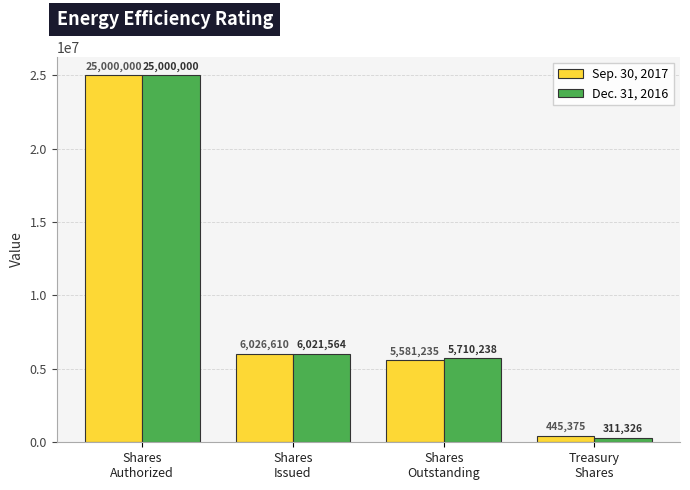

Reading left to right, transcribe all the data shown in this chart.

Sep. 30, 2017: Shares
Authorized=25000000	Shares
Issued=6026610	Shares
Outstanding=5581235	Treasury
Shares=445375
Dec. 31, 2016: Shares
Authorized=25000000	Shares
Issued=6021564	Shares
Outstanding=5710238	Treasury
Shares=311326